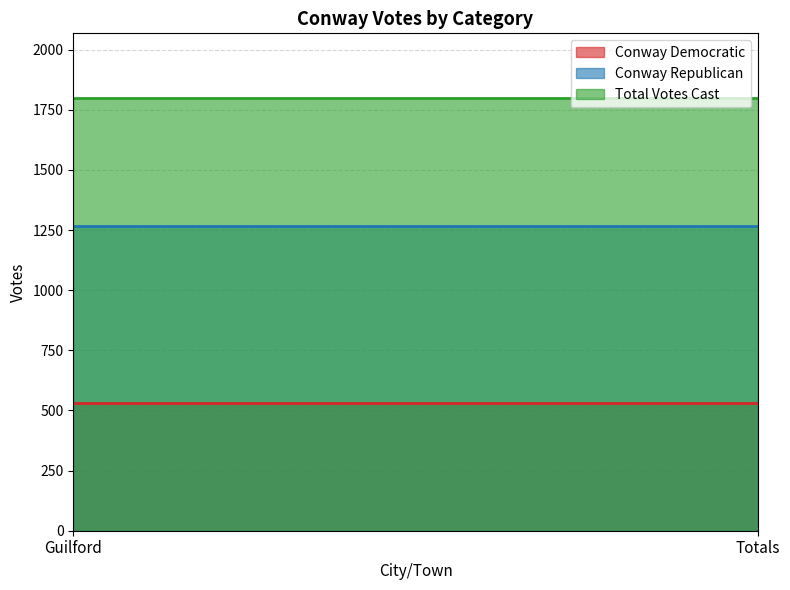

Is the value of Conway Democratic at Guilford greater than the value of Total Votes Cast at Totals?

No